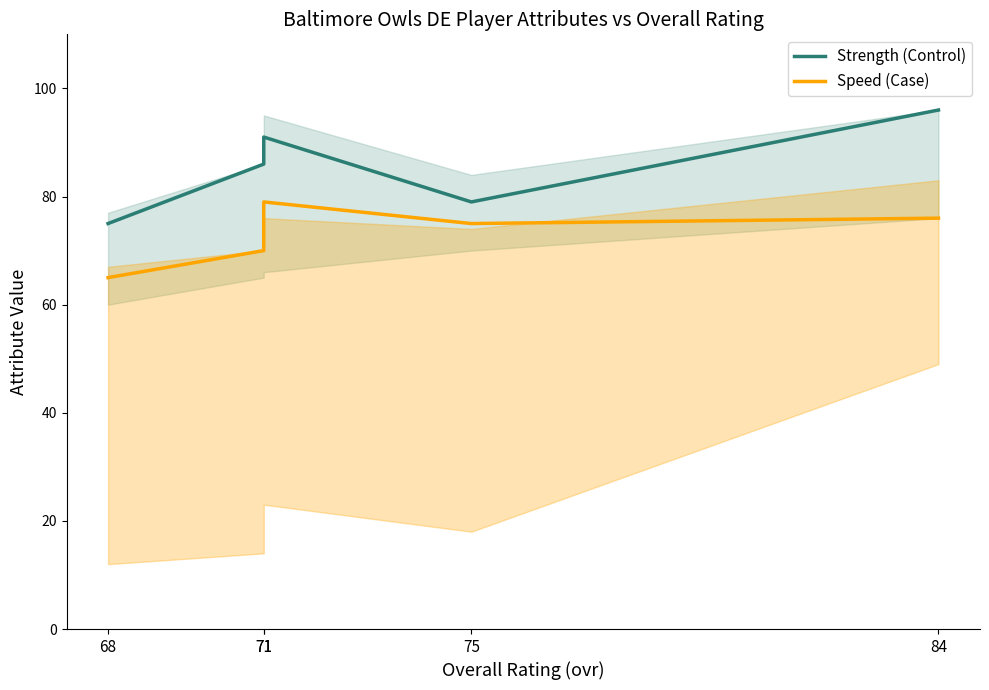

At which category is the sum across all series the highest?

84